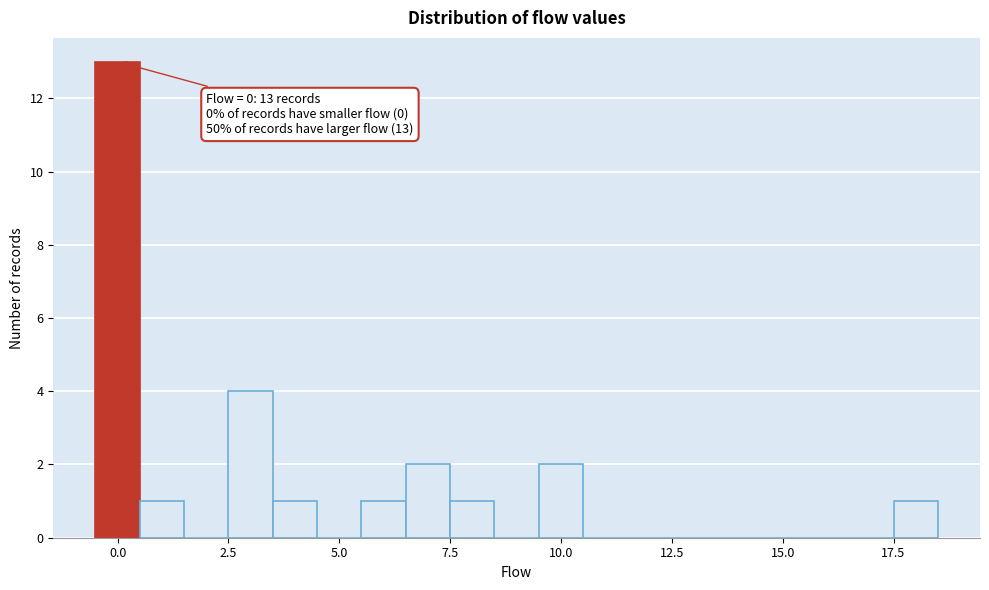

Read against the x-axis, roughly where is the centre of the tallest bar?

0.0